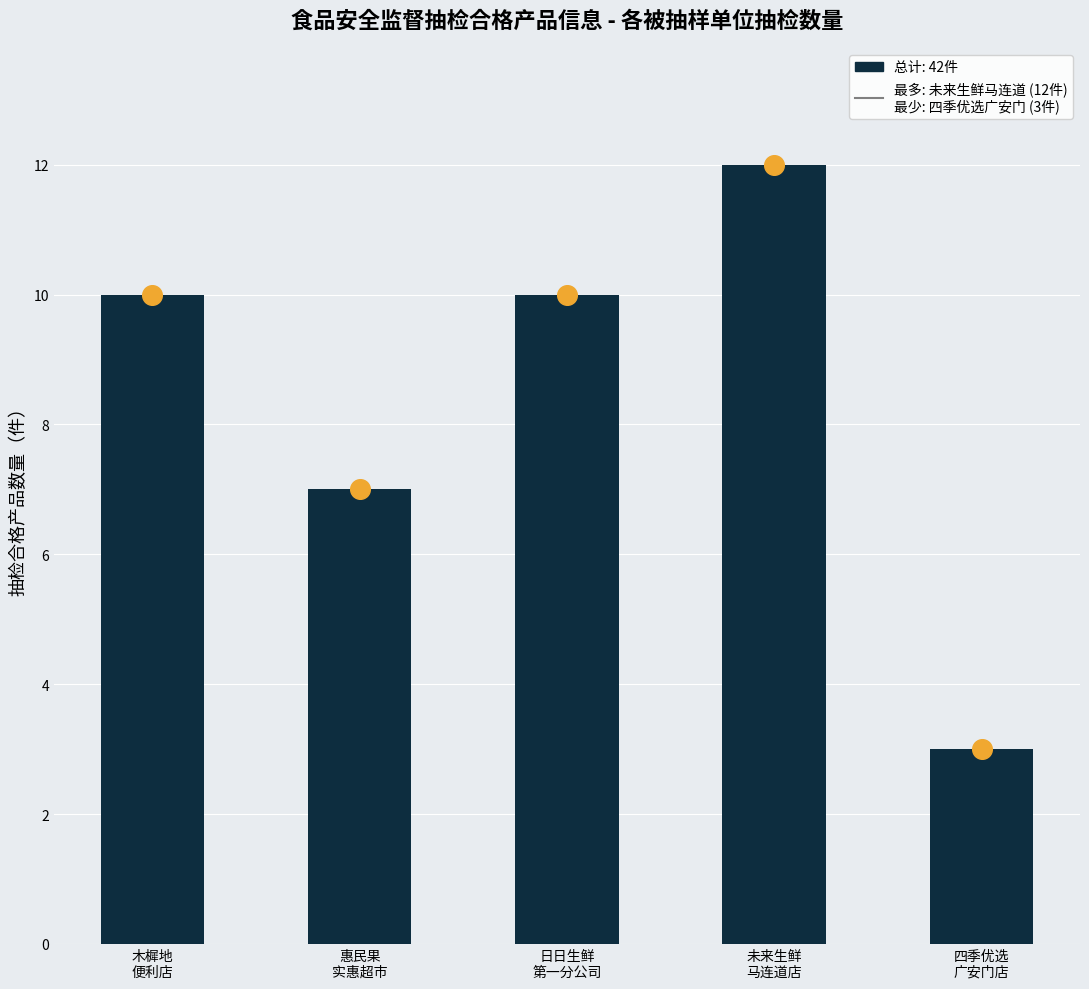

What is the change in value from 惠民果
实惠超市 to 日日生鲜
第一分公司?

+3